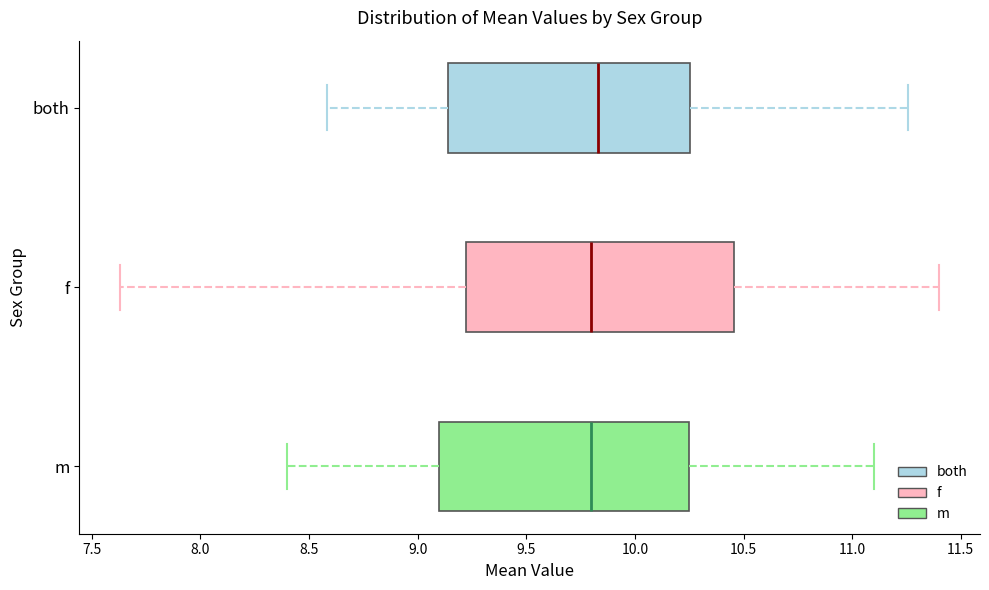

Comparing the boxes themselves (not the whiskers), which one is the widest?

f